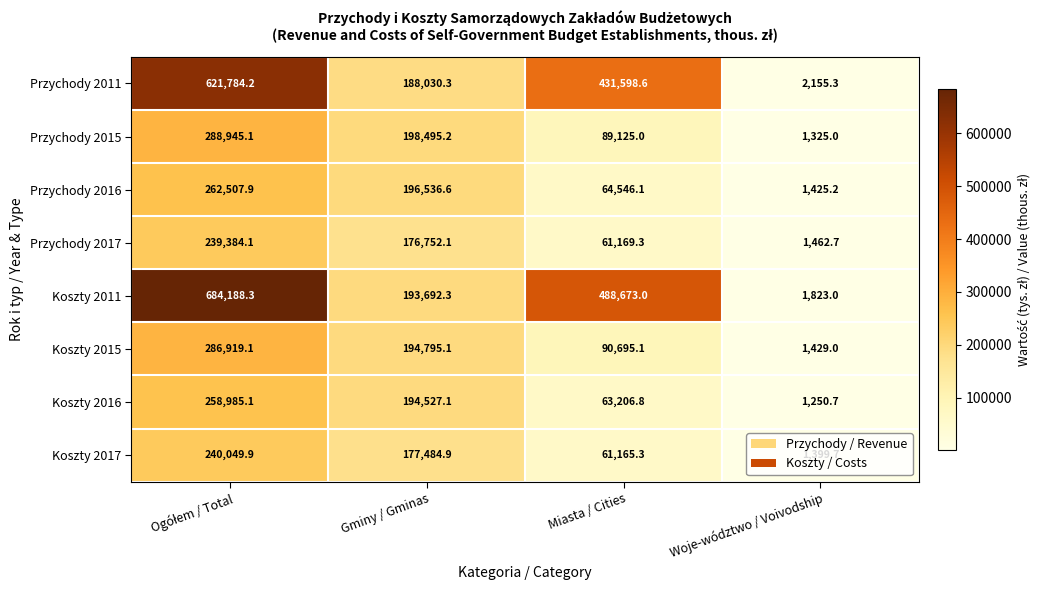

Which label corresponds to the smallest value in the chart?

Woje-wództwo / Voivodship